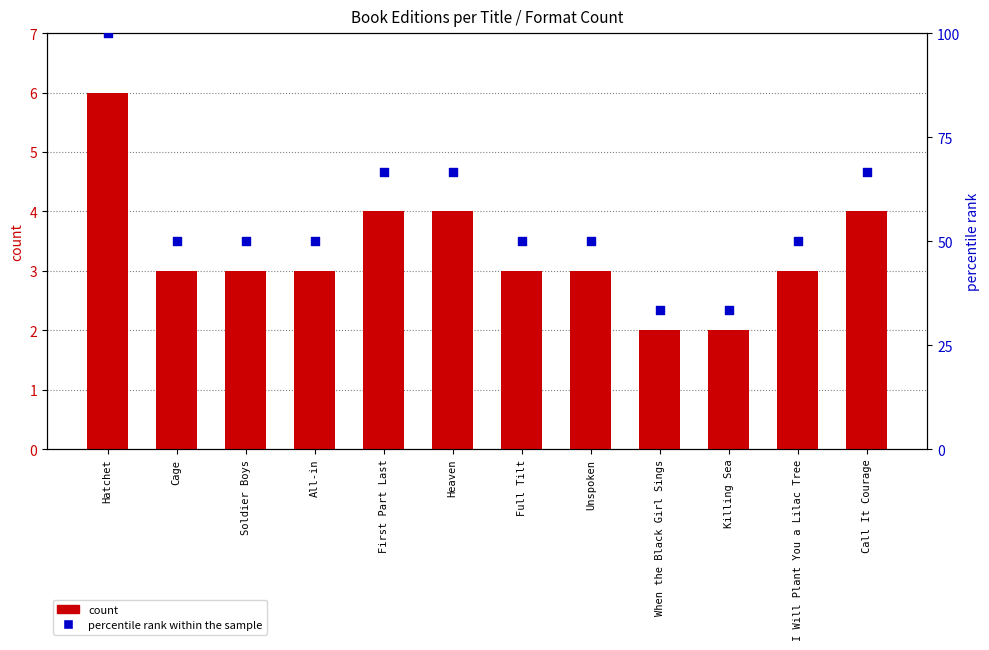

Which series has the widest spread of Y values?

percentile rank within the sample